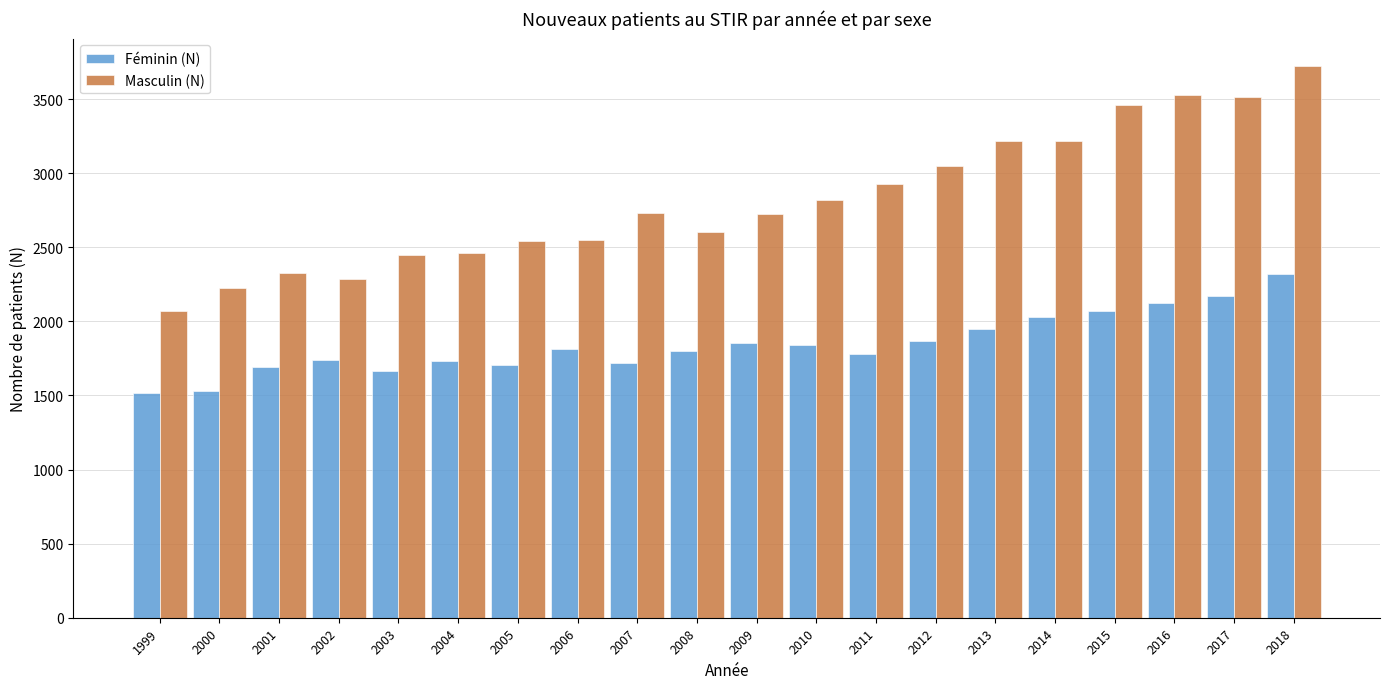

At which label does Masculin (N) reach its minimum?

1999